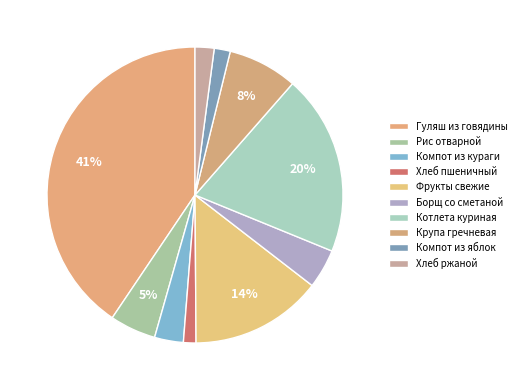

Approximately how many times larger is the value at Хлеб пшеничный compared to Борщ со сметаной?

0.3